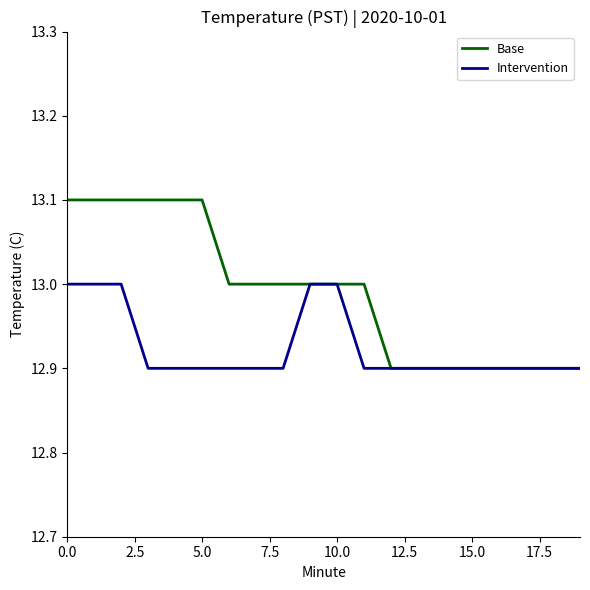

Which series has the largest total across all categories?

Base